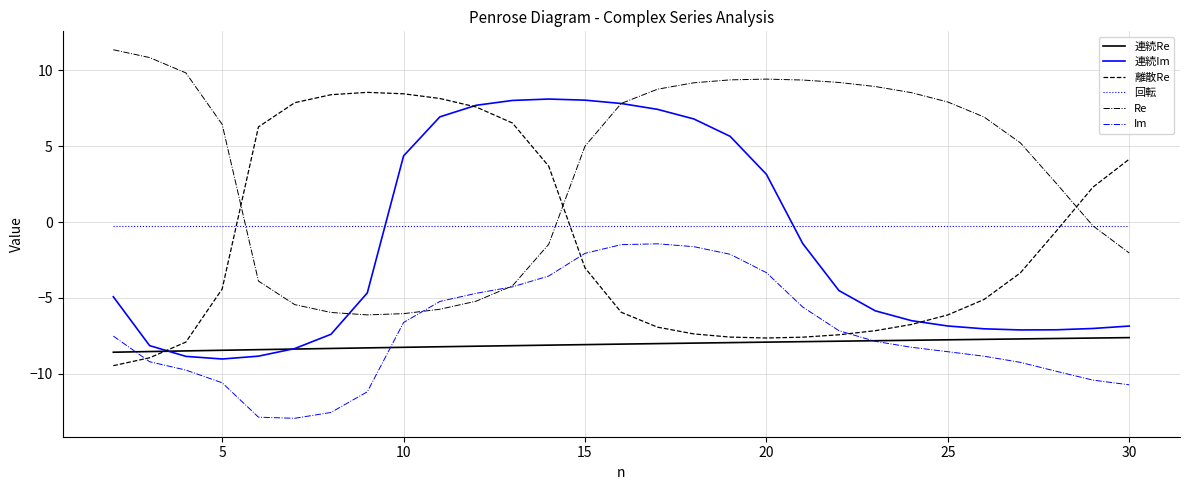

True or false: Im and 回転 cross at least once.

False